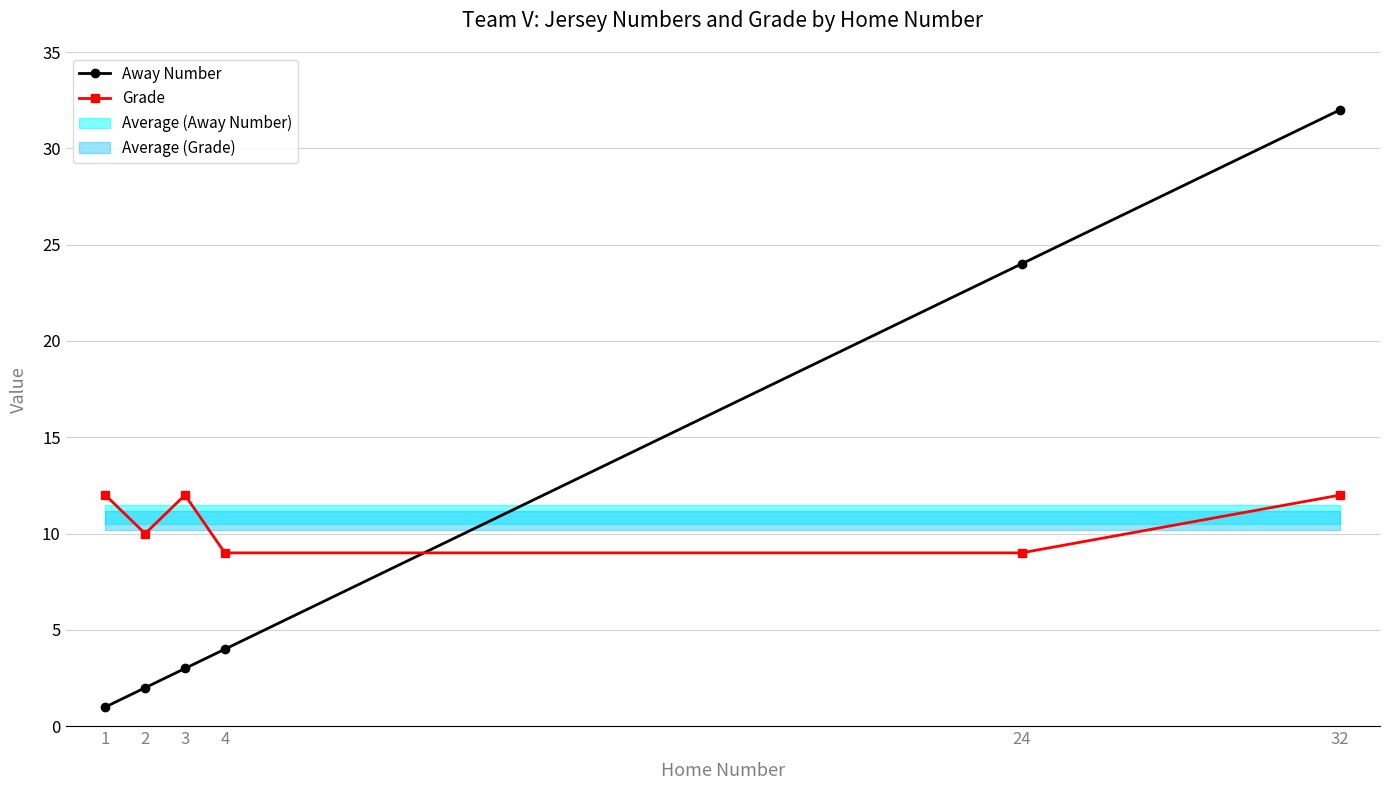

How many series are shown in this chart?

2